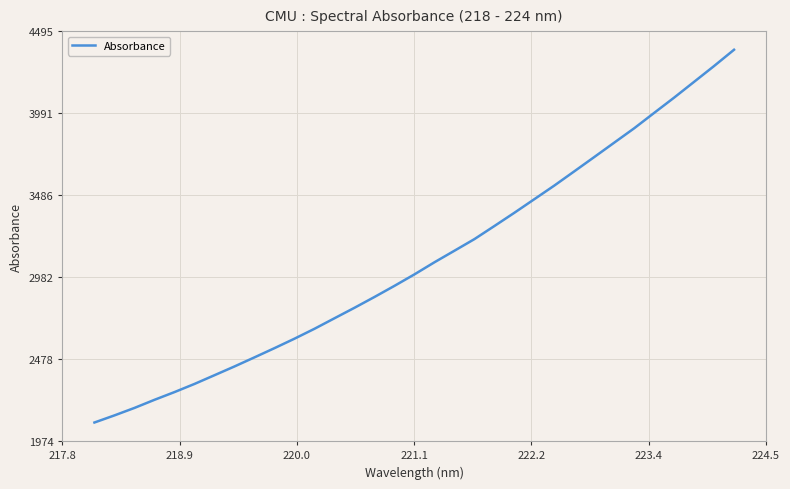

What is the difference between the maximum and minimum values?

2291.4